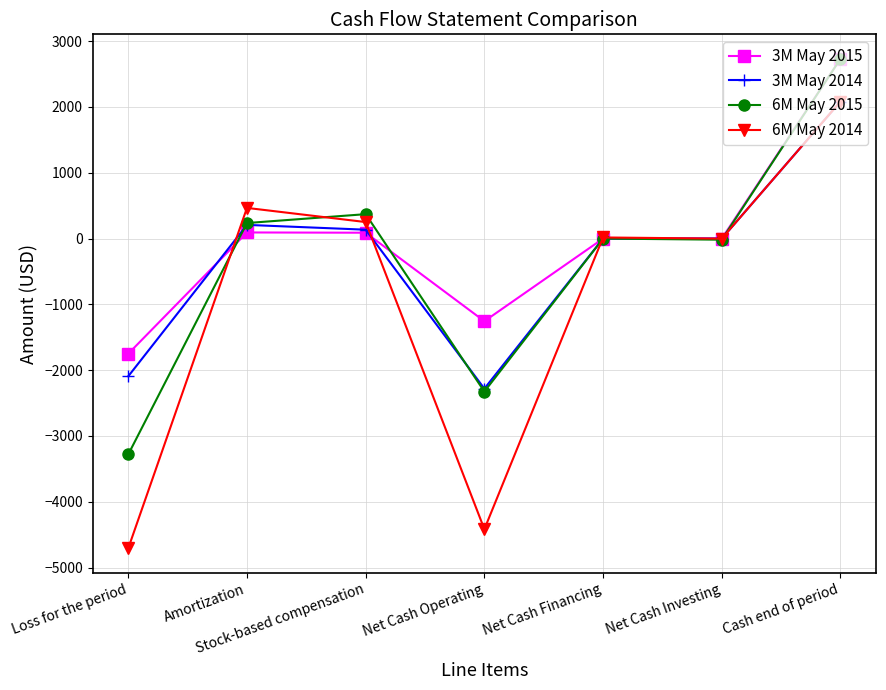

What is the smallest value displayed?

-4707